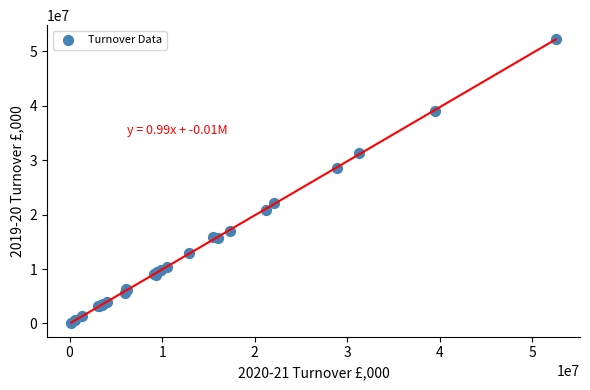

What Y value in the scatter plot is closest to 26191133?

28655215